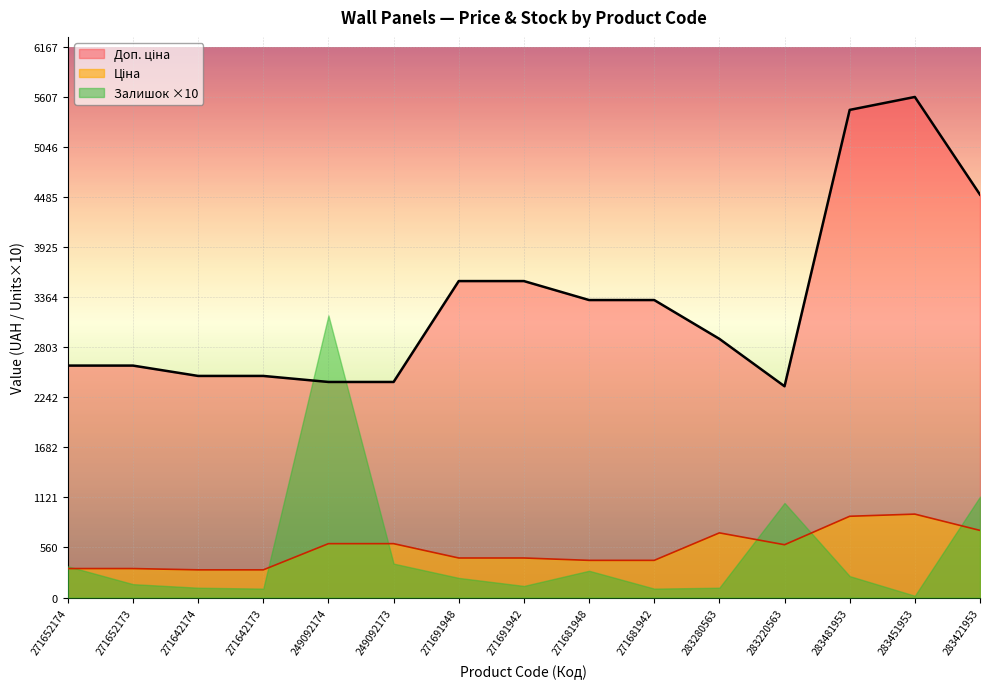

True or false: Доп. ціна and Ціна cross at least once.

False